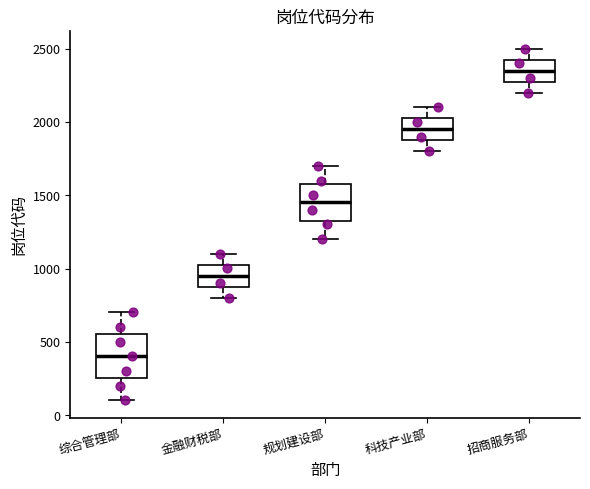

Where is the lower edge of the box for 规划建设部 on the y-axis? The values are not printed on the chart, so give them approximately, as read against the axis.

1350